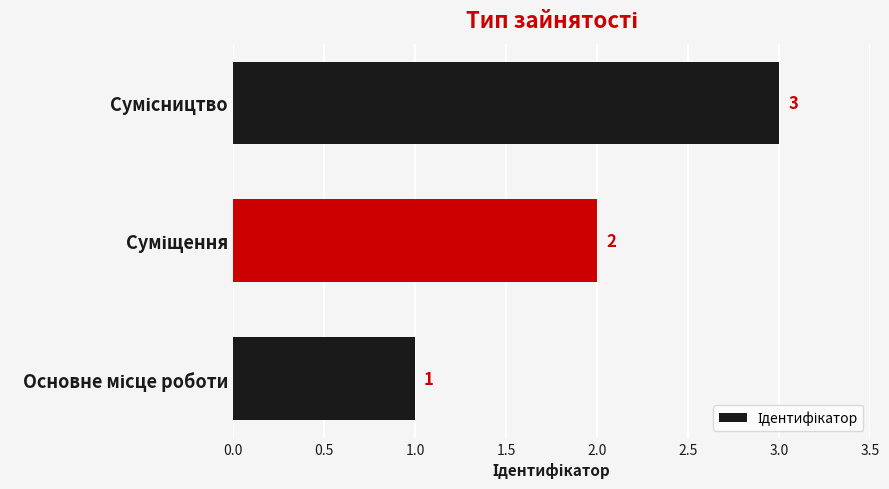

Count the values in the range 1 to 3.

3